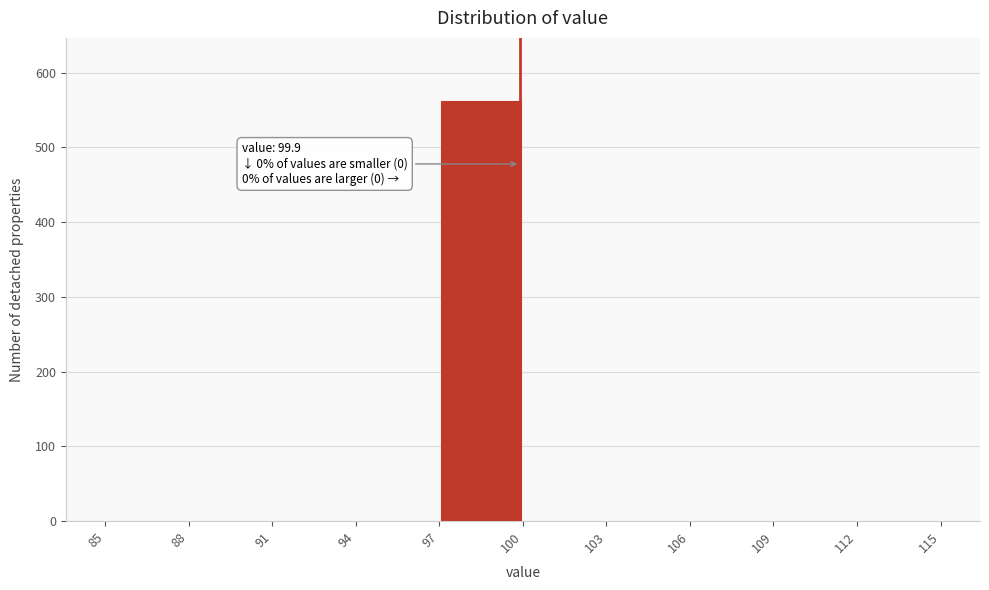

Over which range of the x-axis is the bar tallest?

97 to 100